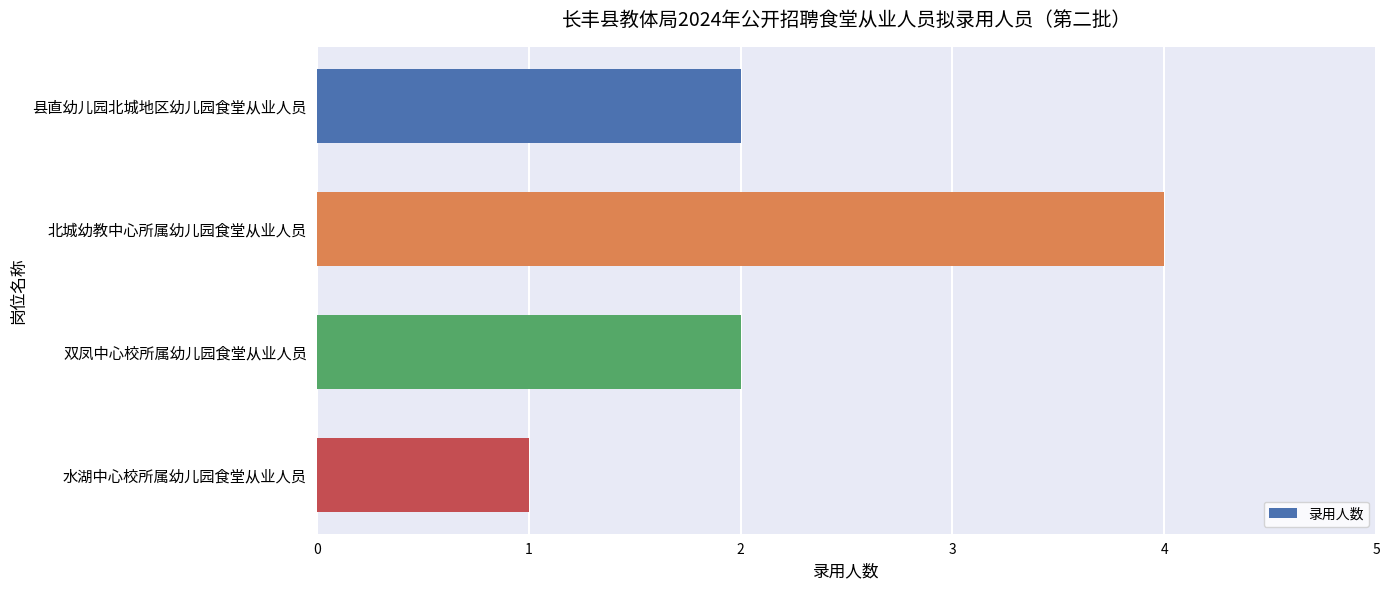

Reading top to bottom, extract all data points from this chart.

县直幼儿园北城地区幼儿园食堂从业人员=2	北城幼教中心所属幼儿园食堂从业人员=4	双凤中心校所属幼儿园食堂从业人员=2	水湖中心校所属幼儿园食堂从业人员=1